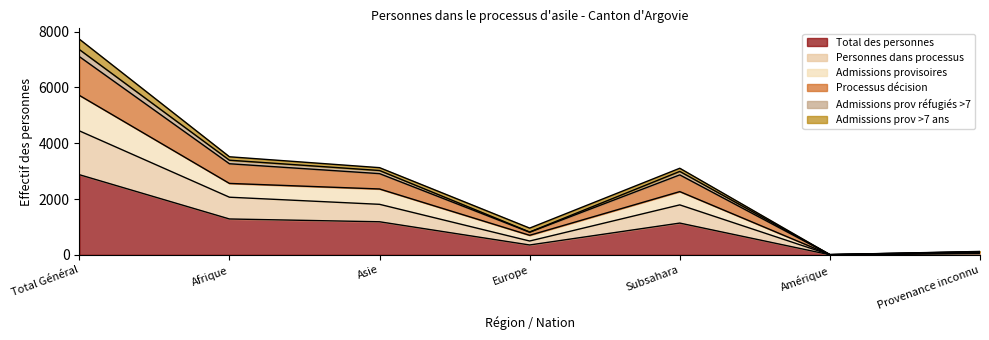

What is the highest value of the Total des personnes series?

2873